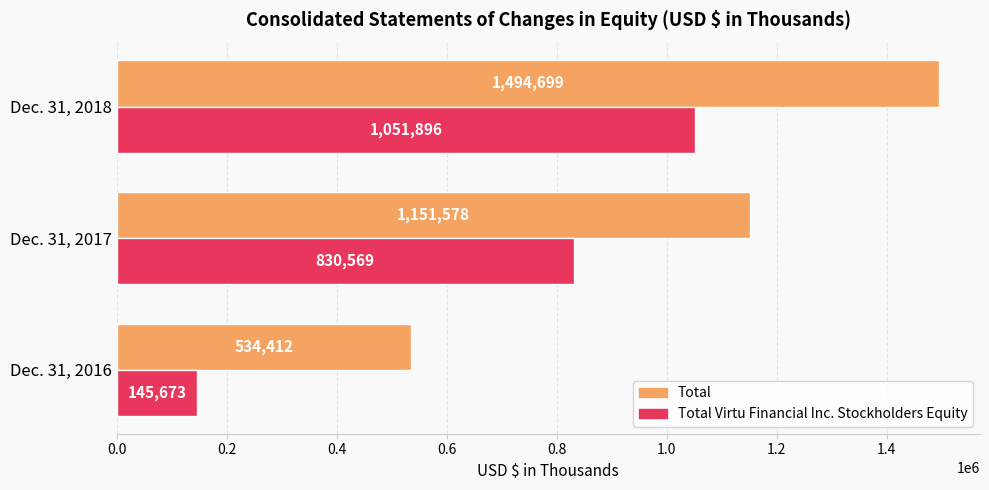

What is the difference between the highest and lowest values at Dec. 31, 2018?

442803